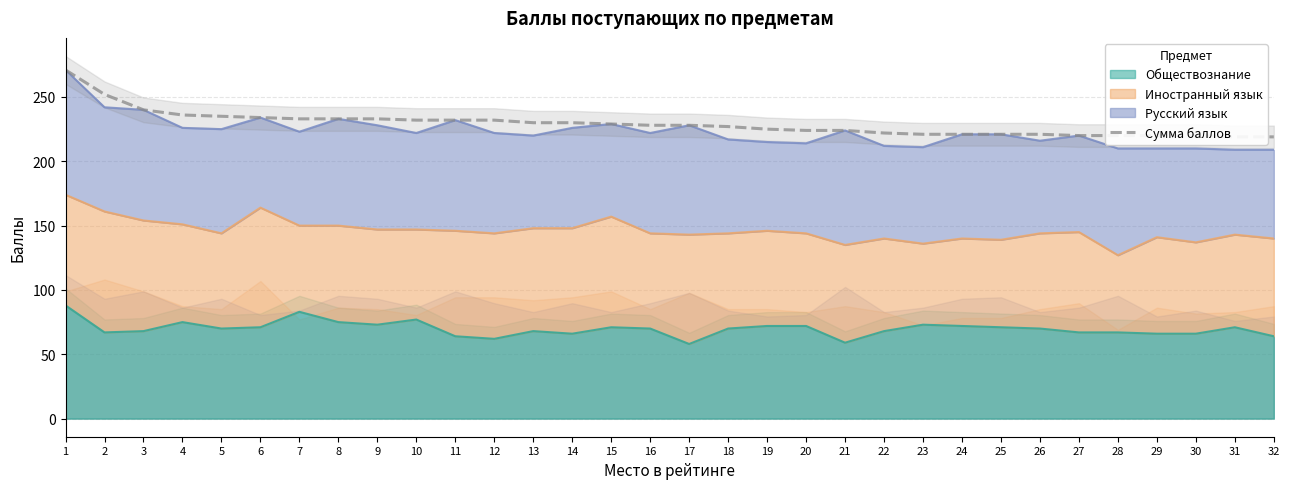

What is the average value?

229